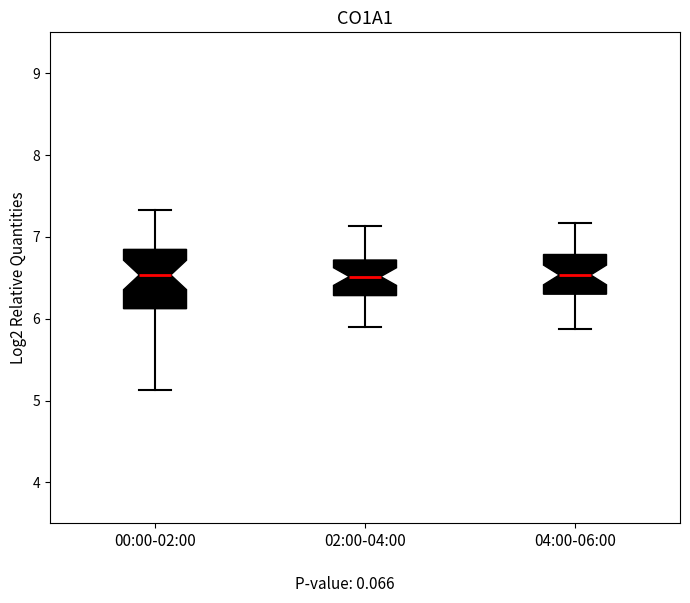

Reading left to right, read every box against the y-axis: the position of its median line, the range the box covers, and the ends of its whiskers. The values are not printed on the chart, so give them approximately, as read against the axis.

00:00-02:00: median 6.5, box 6.1 to 6.8, whiskers 5.1 to 7.3
02:00-04:00: median 6.5, box 6.3 to 6.7, whiskers 5.9 to 7.1
04:00-06:00: median 6.5, box 6.3 to 6.8, whiskers 5.9 to 7.2